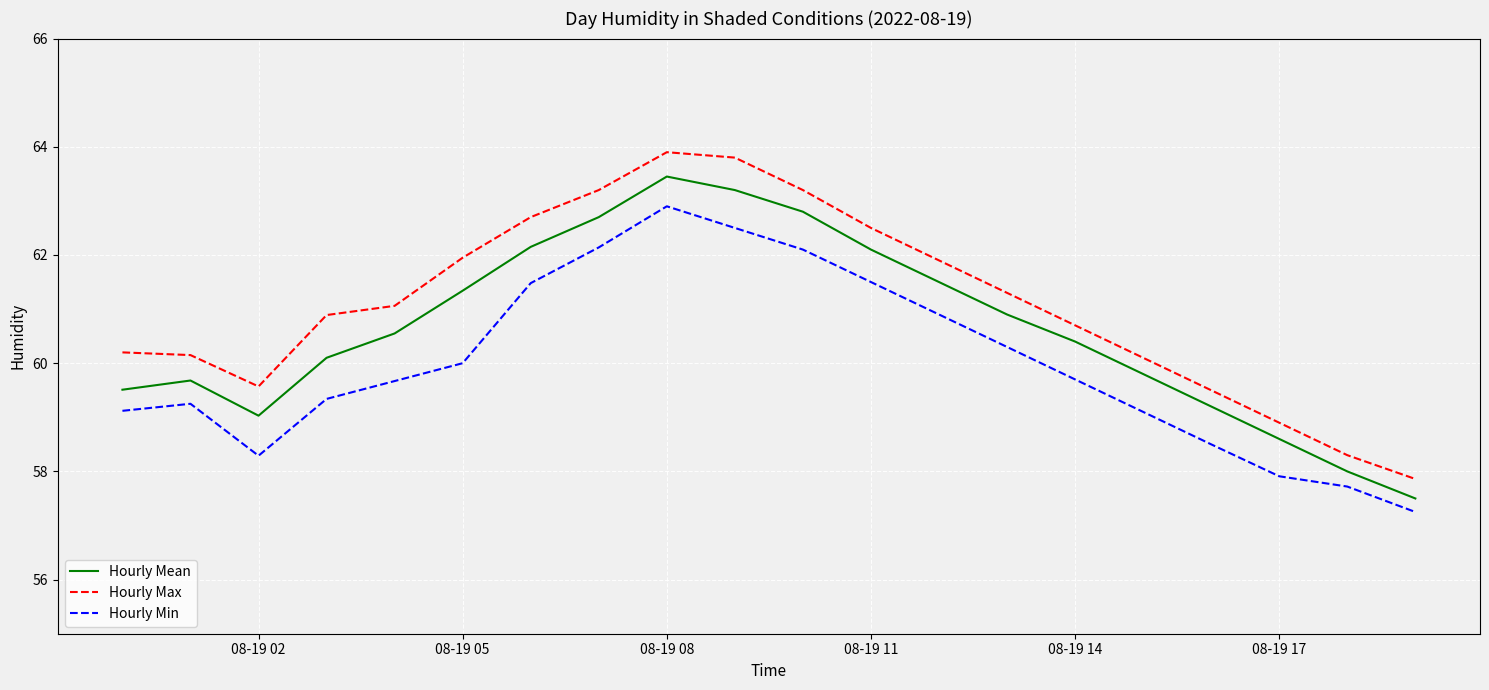

True or false: Hourly Mean and Hourly Min cross at least once.

False